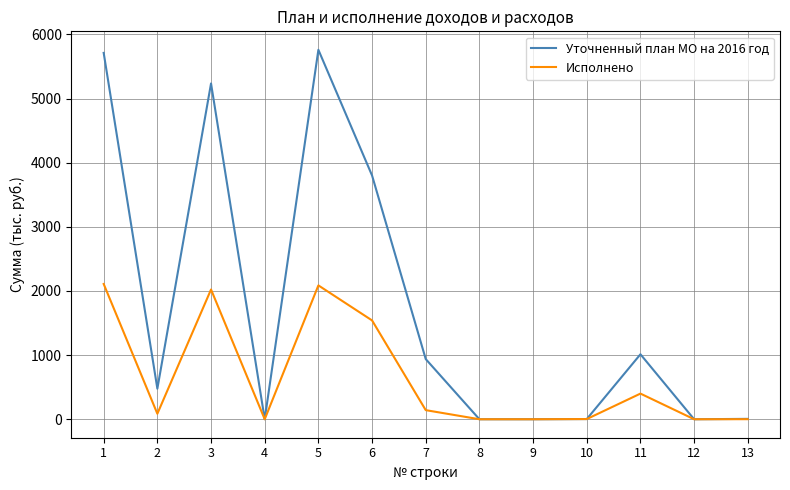

What is the maximum value shown in the chart?

5760